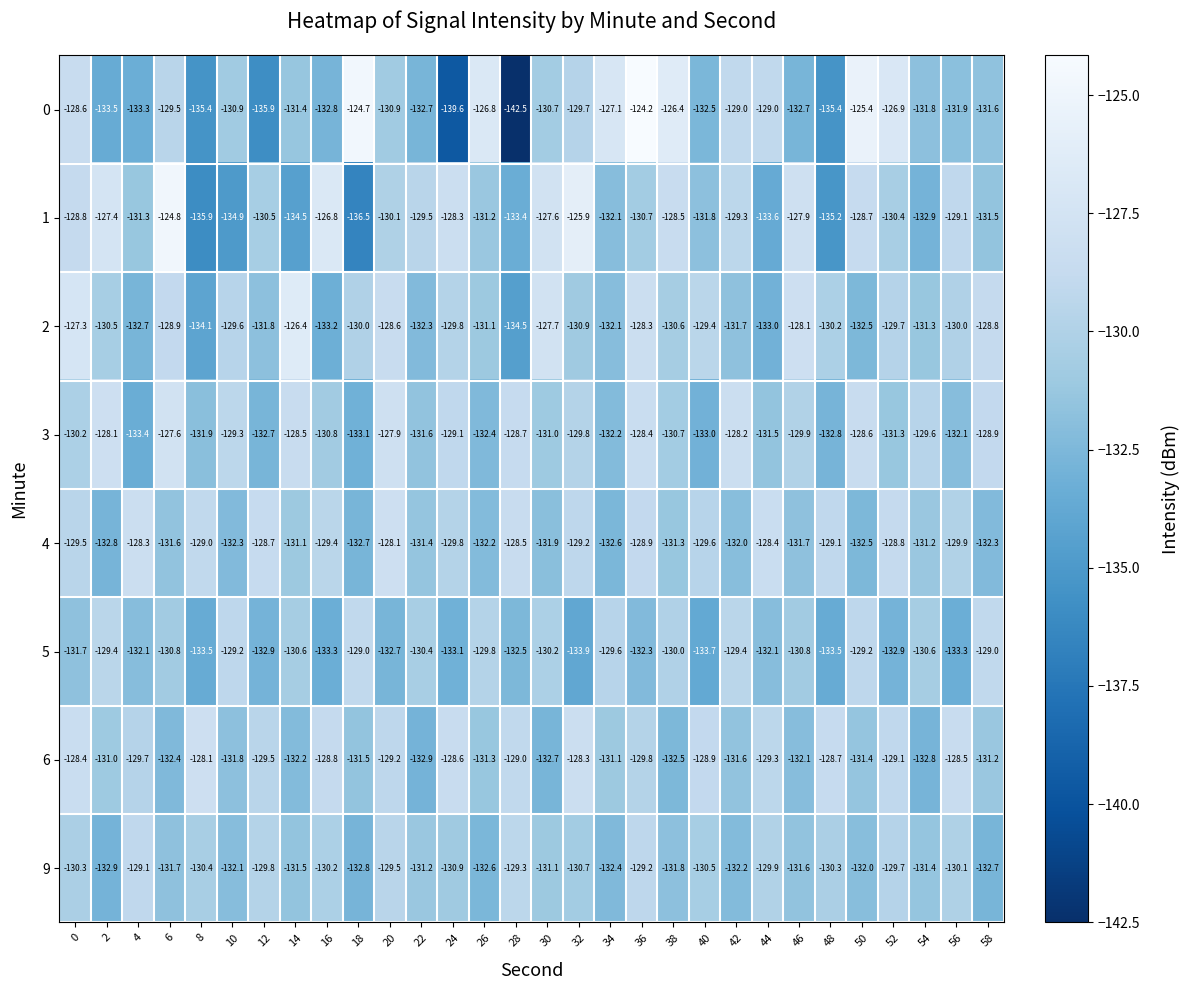

Is it true that 0 equals -231.2 at 28?

False